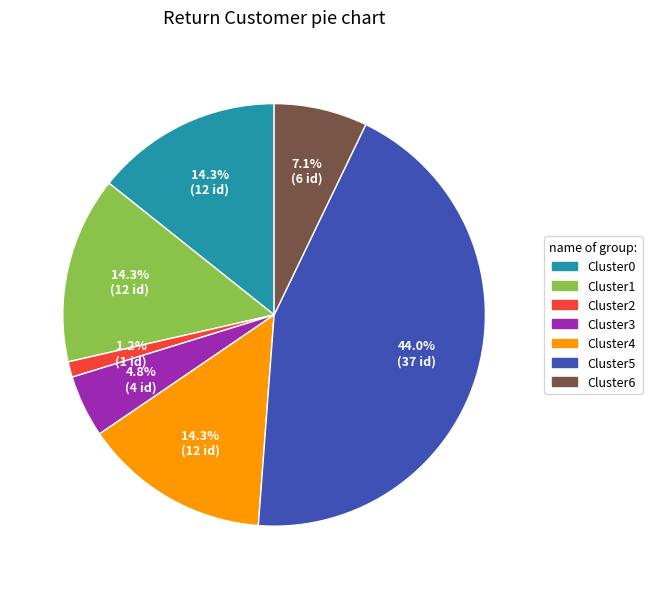

Count the number of slices in the pie.

7